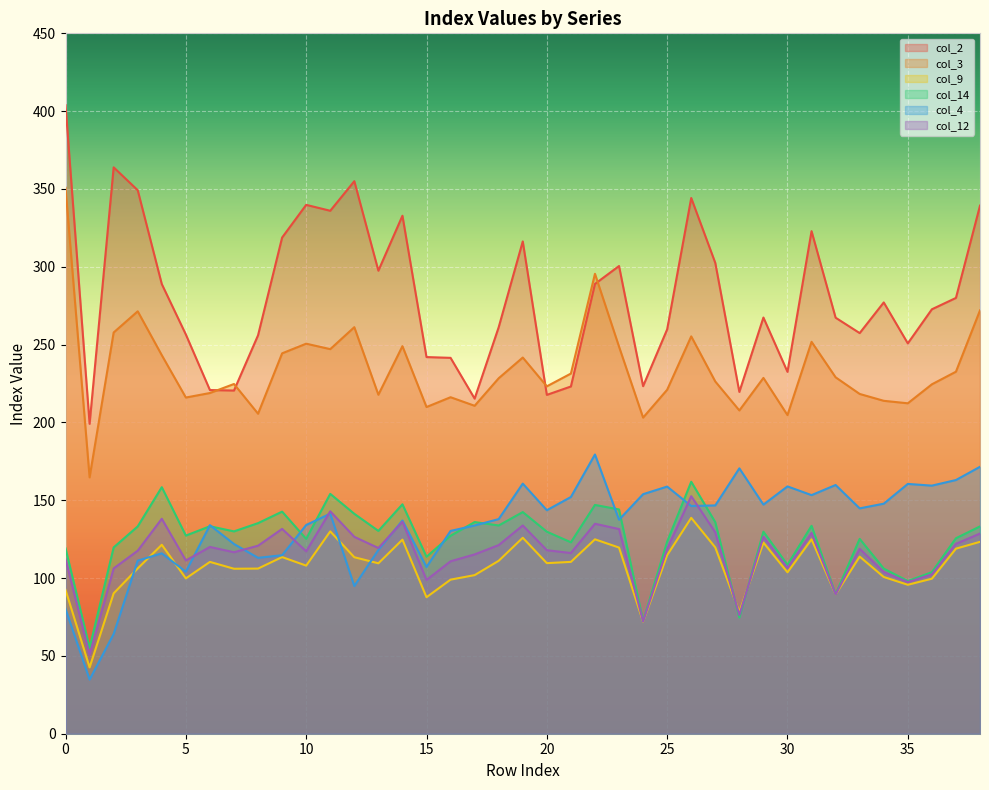

Reading left to right, list all the values displayed in this chart.

col_2: 403.8	199.1	363.9	349.2	288.9	256.5	220.8	220.5	256.0	318.8	339.8	336.0	355.0	297.5	332.8	242.0	241.5	215.3	261.2	316.3	217.7	223.1	289.0	300.5	223.3	259.8	344.2	302.5	219.6	267.4	232.5	322.9	267.3	257.4	277.1	250.8	272.7	280.0	339.3
col_3: 350.8	164.7	257.8	271.4	243.2	216.0	218.9	224.7	205.6	244.4	250.6	247.1	261.2	217.8	249.0	209.9	216.2	210.7	228.4	241.7	223.2	231.4	295.5	248.7	203.1	221.0	255.3	226.3	207.7	228.6	204.7	251.8	229.0	218.3	213.9	212.3	224.5	232.6	272.0
col_9: 92.4	42.6	90.2	106.2	121.4	99.8	110.4	106.0	106.1	113.5	108.0	130.0	113.4	109.5	124.7	87.7	99.0	101.9	111.1	125.9	109.6	110.4	124.9	119.6	72.0	114.7	138.7	119.7	78.2	122.8	103.7	124.9	89.5	113.8	100.7	95.7	99.6	118.9	123.3
col_14: 119.1	55.2	119.7	133.2	158.4	127.3	133.3	130.0	135.3	142.7	125.2	154.1	141.3	130.3	147.4	113.7	127.2	136.0	133.8	142.4	129.8	123.0	147.0	144.1	72.4	123.4	161.9	135.9	74.6	129.8	108.5	133.6	89.6	125.2	106.1	98.1	103.8	125.6	133.2
col_4: 80.2	34.8	64.1	111.2	115.9	104.1	134.0	121.9	113.0	114.7	134.1	141.4	94.9	118.1	137.0	107.1	130.3	133.8	137.9	160.7	143.6	152.1	179.4	137.5	153.9	158.8	146.3	146.7	170.5	147.2	158.9	153.3	159.8	144.8	147.8	160.5	159.4	163.0	171.5
col_12: 112.3	50.7	106.2	117.6	138.1	111.3	120.0	116.6	120.8	131.6	117.2	142.9	126.5	119.3	136.2	98.8	110.8	115.2	121.2	133.8	117.9	116.1	134.9	131.5	72.1	118.8	152.6	129.4	76.3	126.5	106.5	129.0	89.5	118.8	103.9	97.4	102.4	122.0	128.6